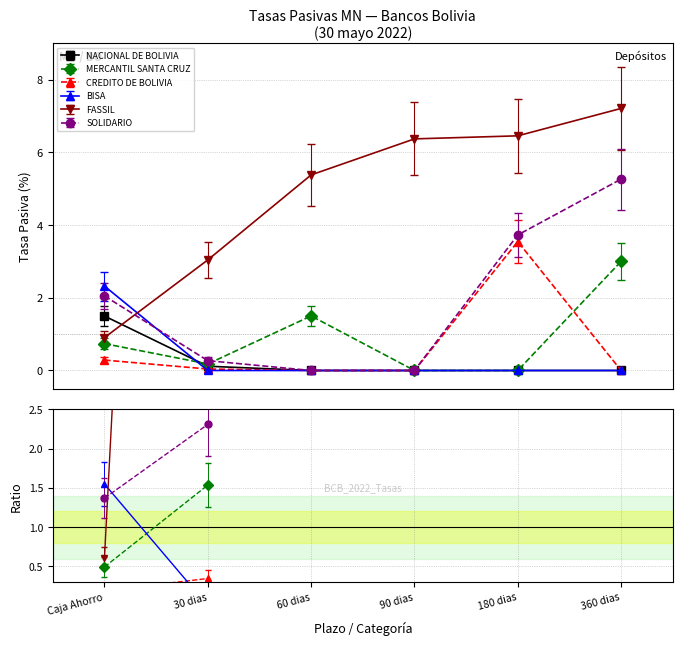

Rank the series at 60 dias from lowest to highest value.

NACIONAL DE BOLIVIA, CREDITO DE BOLIVIA, BISA, SOLIDARIO, MERCANTIL SANTA CRUZ, FASSIL